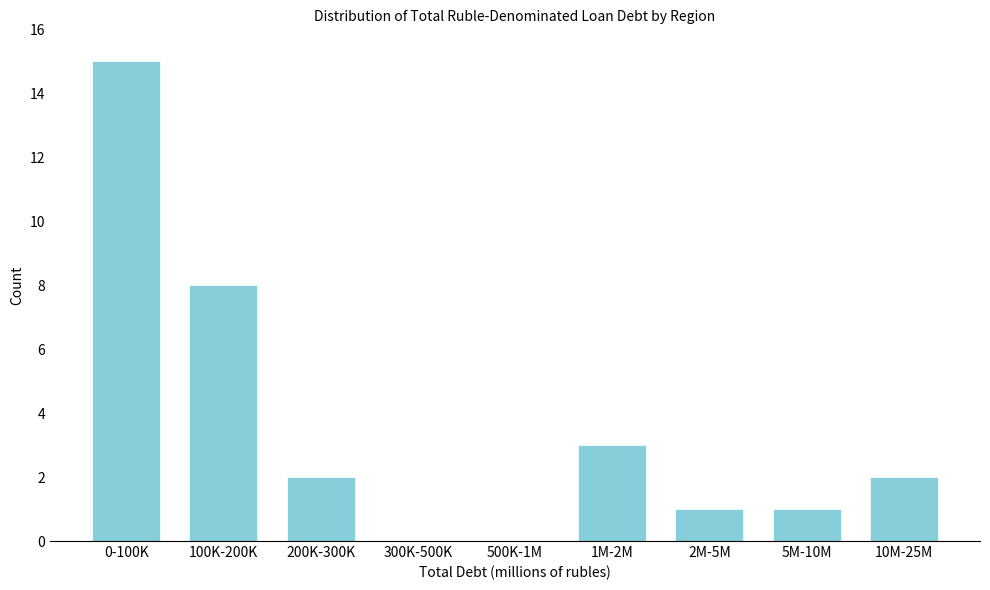

Reading right to left, transcribe all the data shown in this chart.

10M-25M=2	5M-10M=1	2M-5M=1	1M-2M=3	500K-1M=0	300K-500K=0	200K-300K=2	100K-200K=8	0-100K=15